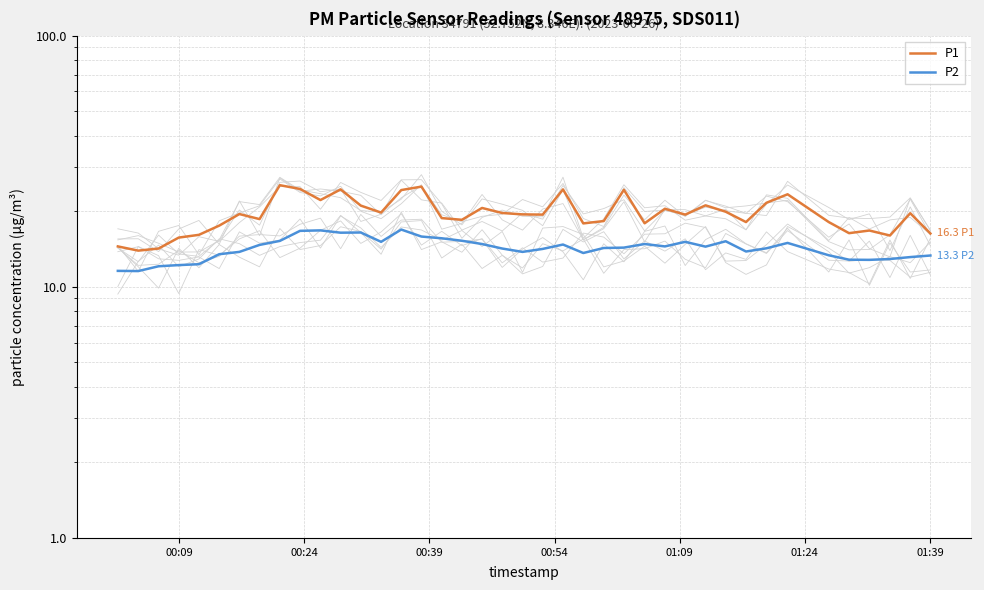

How many values in the P2 series are below 14?

16